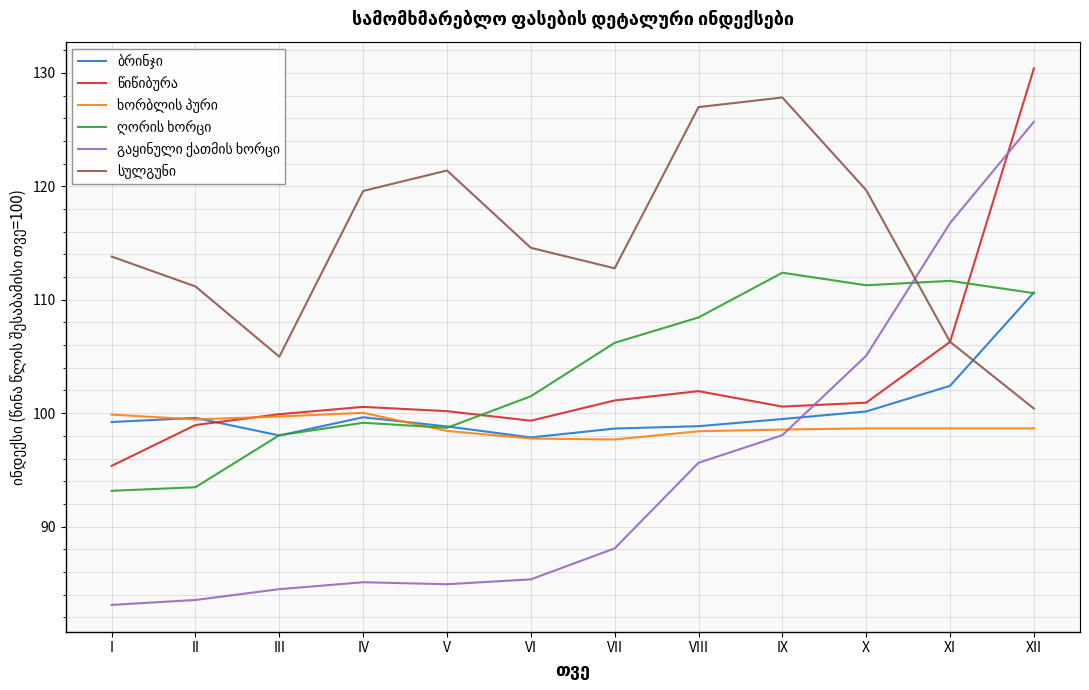

What is the total value across all series at XI?

642.1